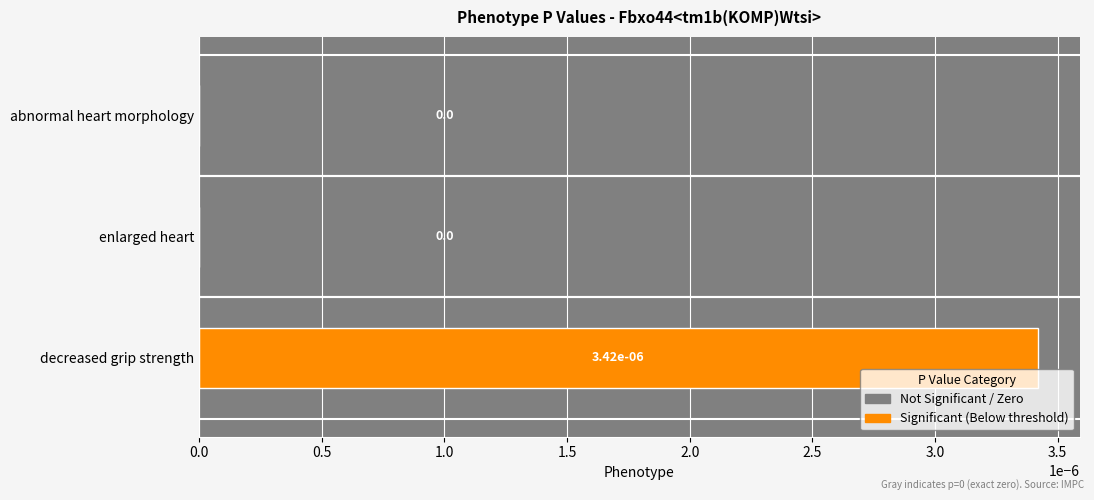

How many values are between 0 and 1?

3